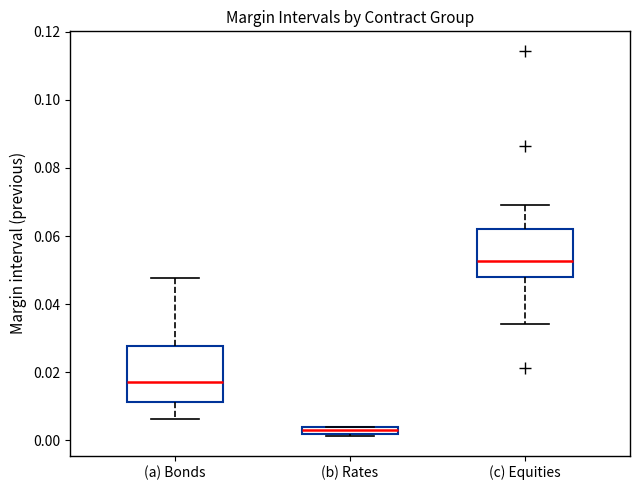

Which box's median line is the lowest?

(b) Rates